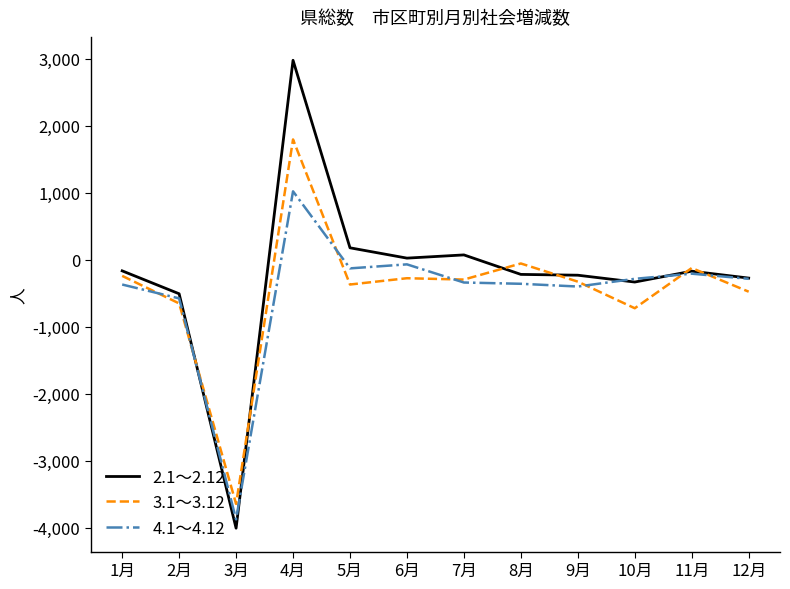

Which category has the lowest value in the 4.1～4.12 series?

3月